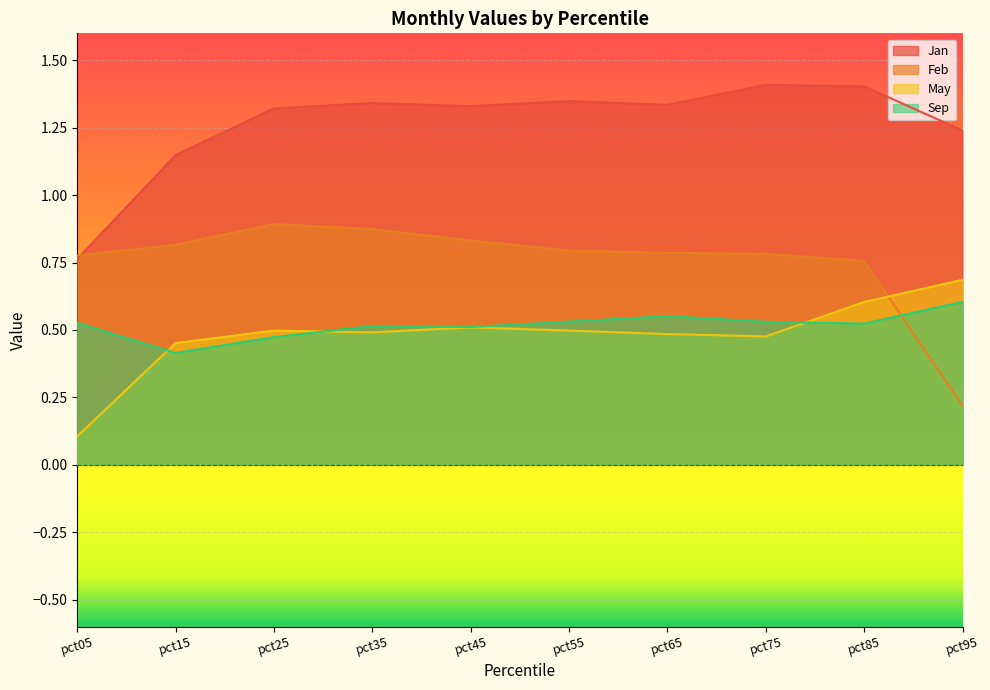

Rank the series at pct55 from lowest to highest value.

May, Sep, Feb, Jan